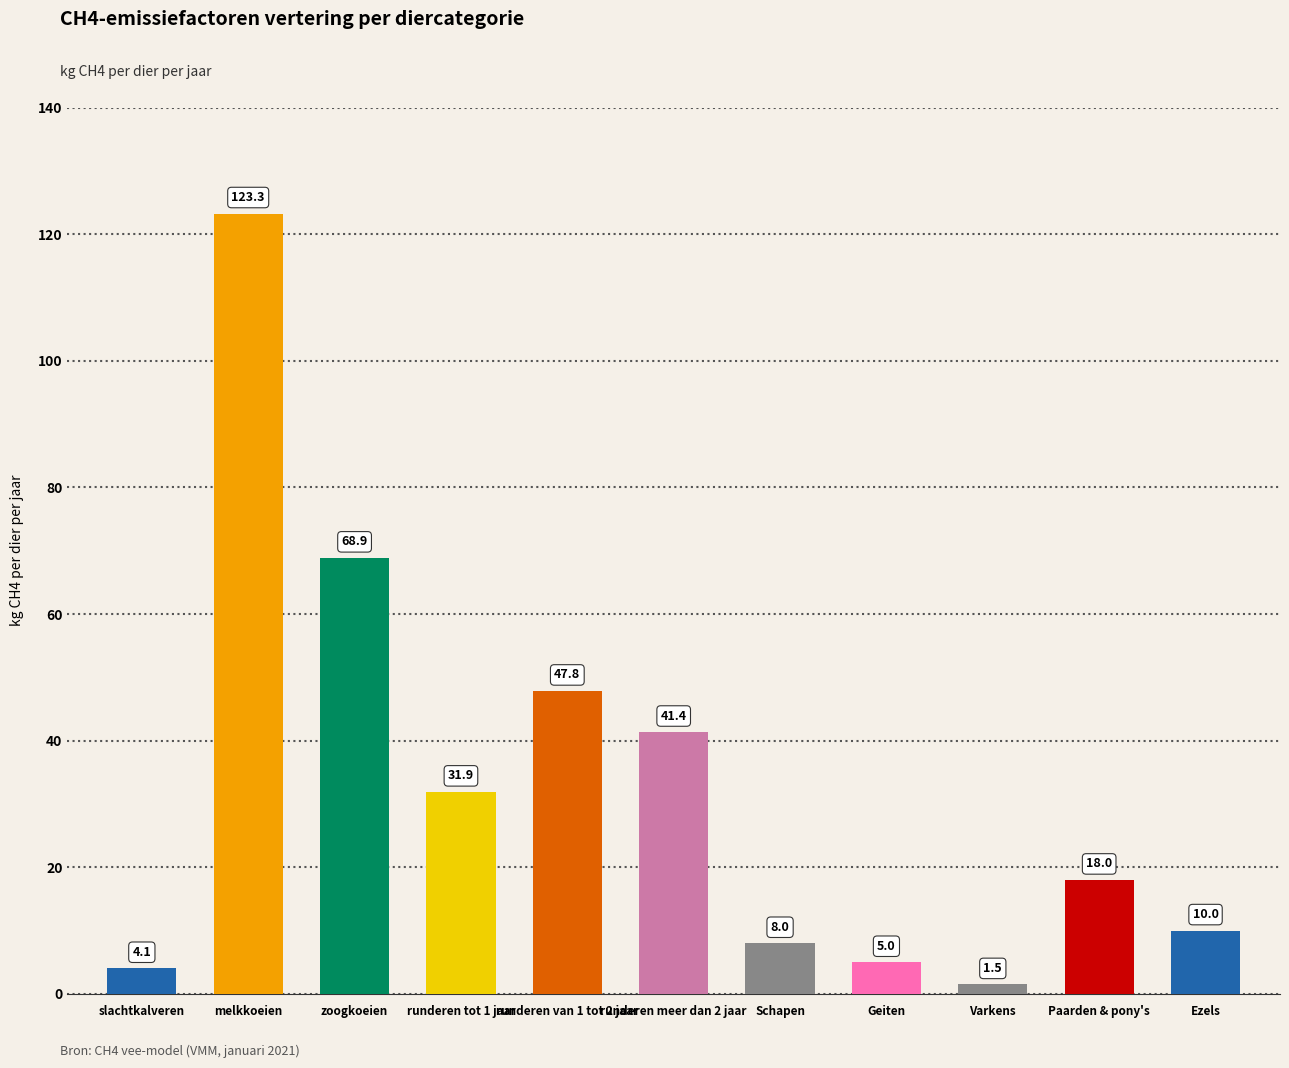

Rank the categories by value from lowest to highest.

Varkens, slachtkalveren, Geiten, Schapen, Ezels, Paarden & pony's, runderen tot 1 jaar, runderen meer dan 2 jaar, runderen van 1 tot 2 jaar, zoogkoeien, melkkoeien